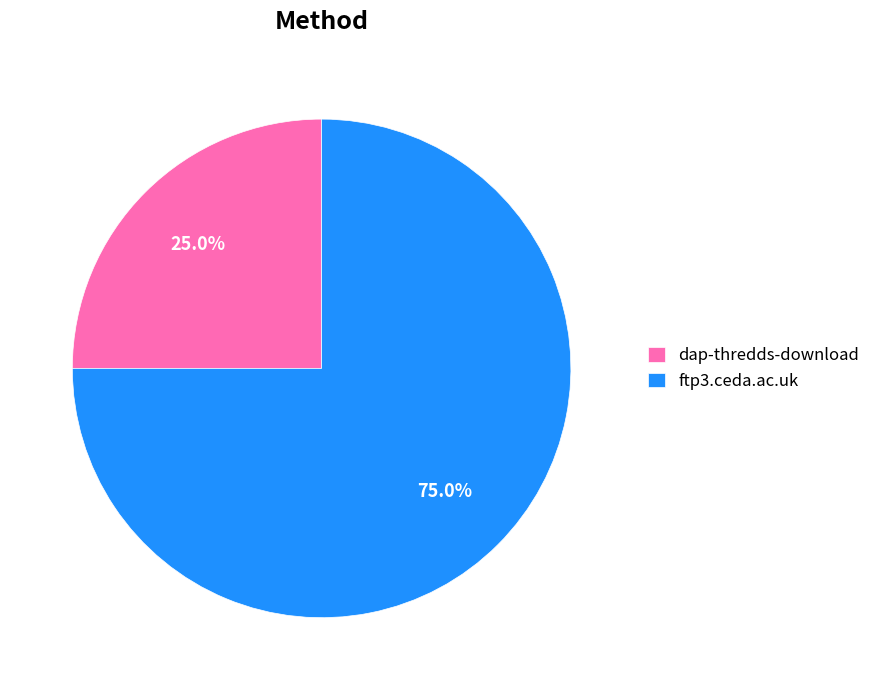

Which slice represents more than half of the pie?

ftp3.ceda.ac.uk